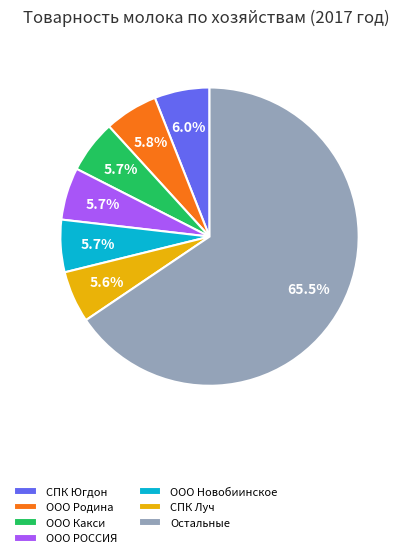

Is ООО Родина the majority of the pie?

No